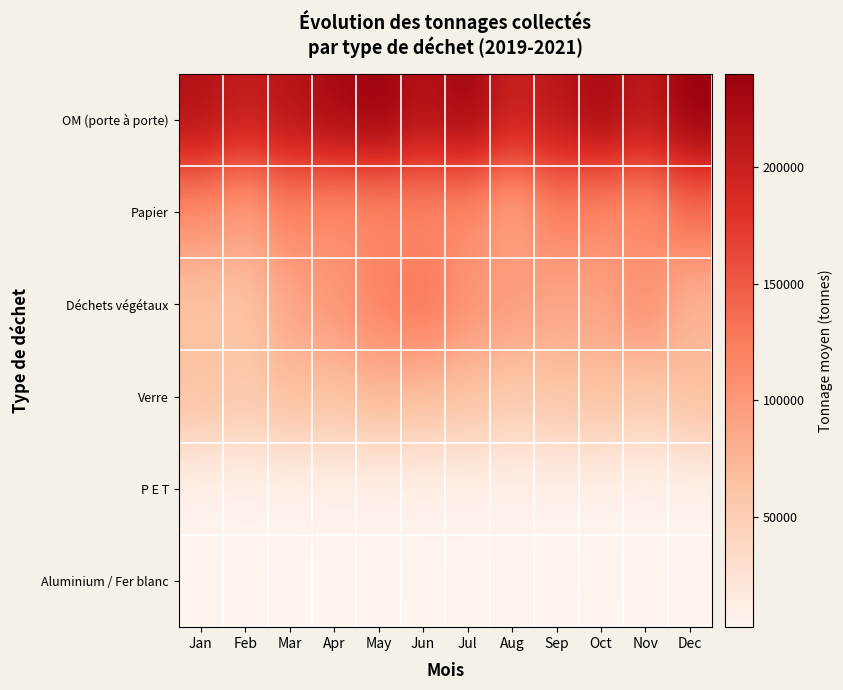

How many series are shown in this chart?

6